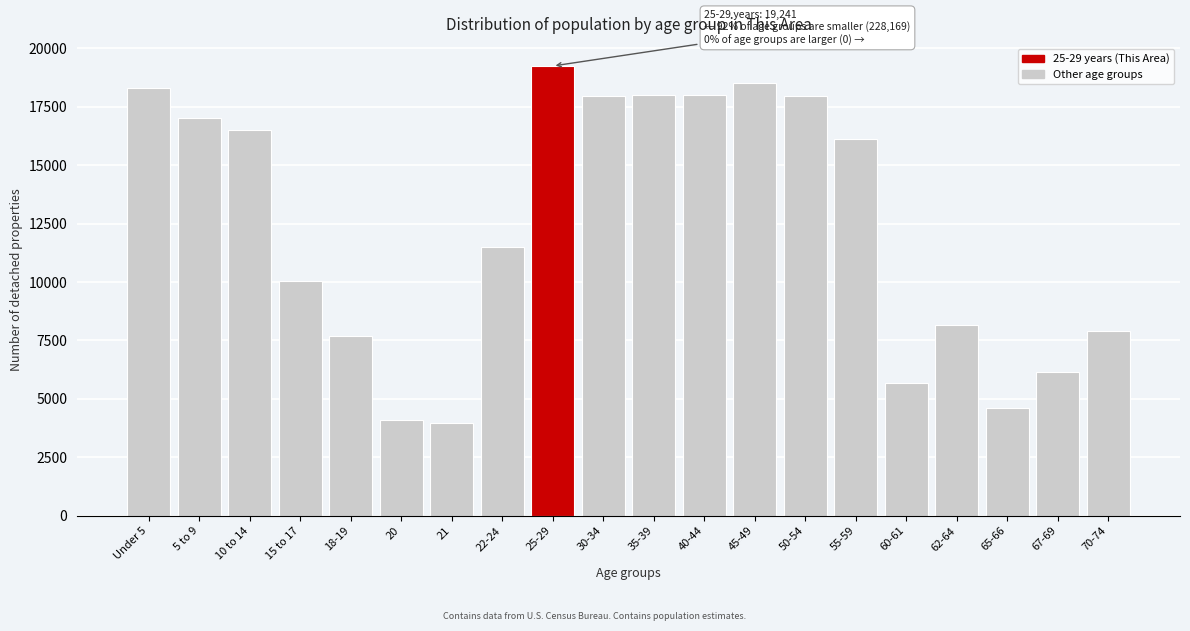

What is the ratio of the value at 60-61 to the value at 67-69?

0.9